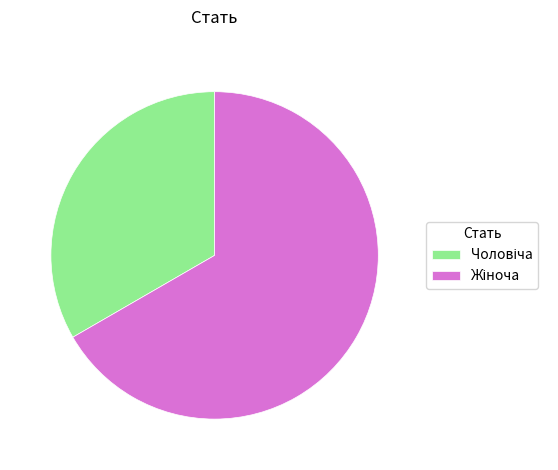

Does any single category account for the majority?

Yes